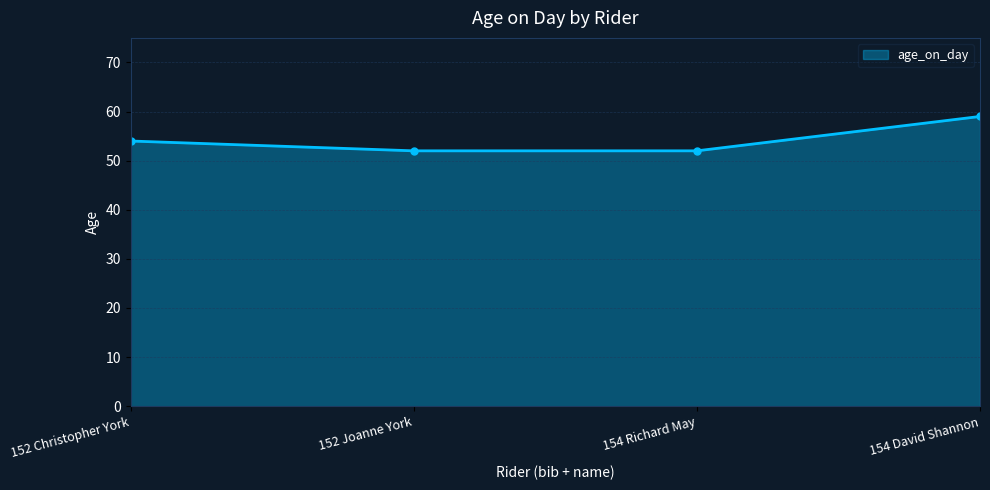

Reading right to left, list all the values displayed in this chart.

59	52	52	54